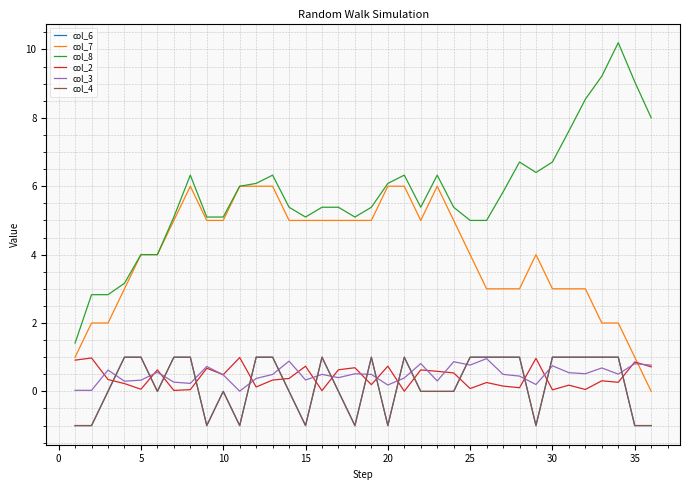

How many lines are shown in the chart?

6